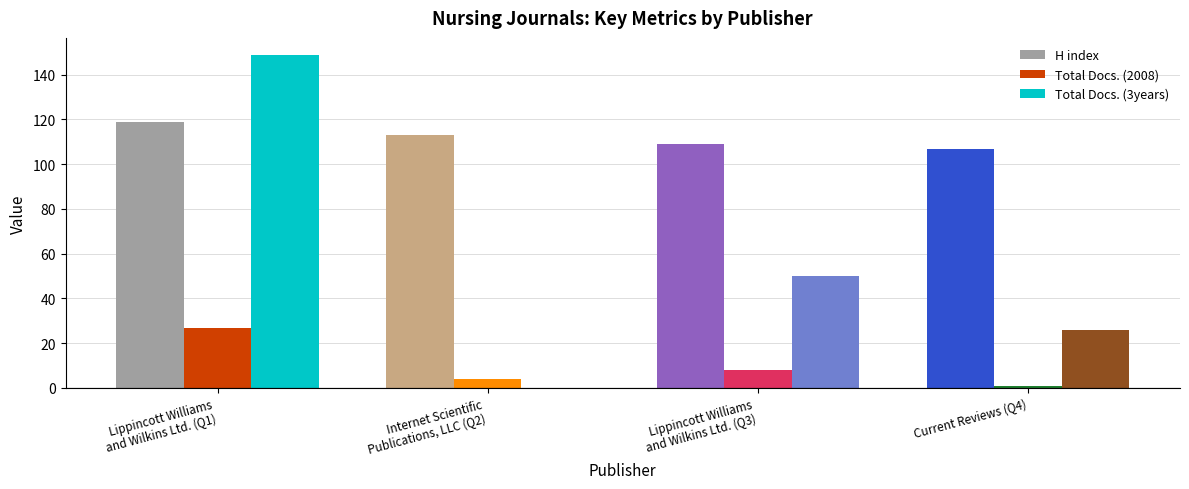

Where is Total Docs. (3years) nearest to the value 74?

Lippincott Williams
and Wilkins Ltd. (Q3)